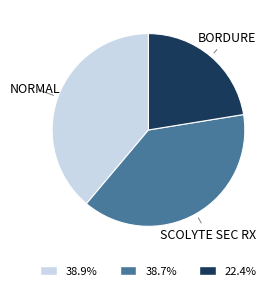

What is the ratio of the value at NORMAL to the value at SCOLYTE SEC RX?

1.0